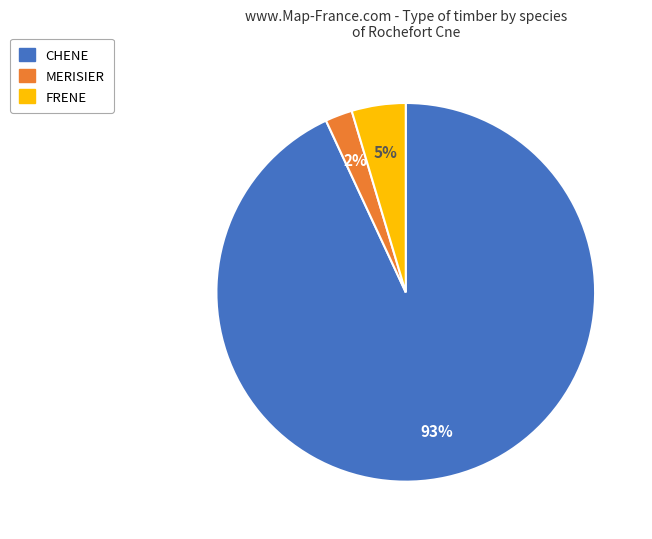

How many slices are in this pie chart?

3